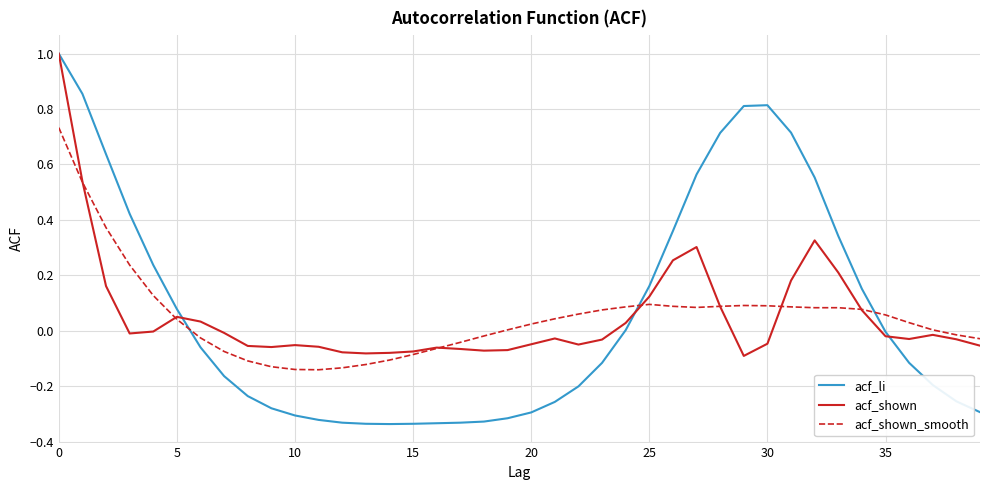

True or false: acf_shown_smooth has a value of 0.1 at 5.

False